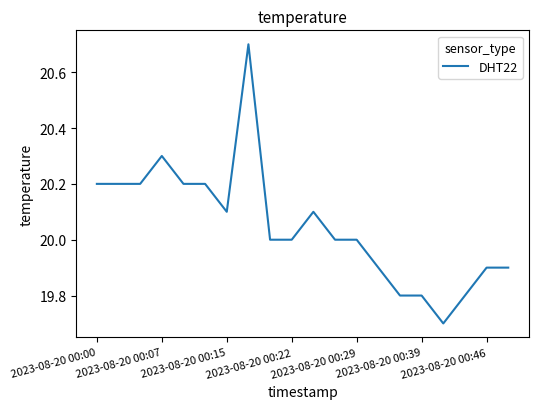

What is the difference between the maximum and minimum values?

1.0